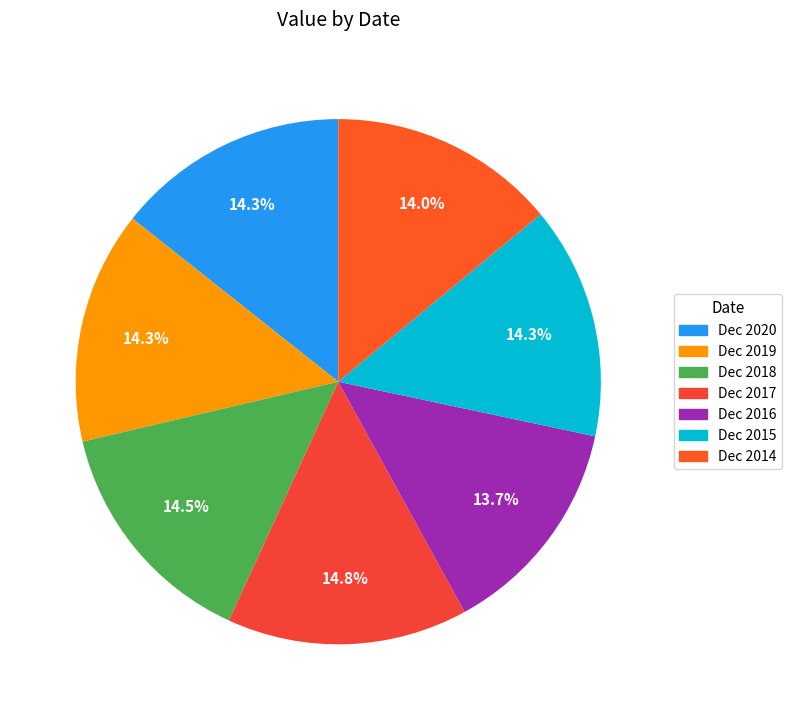

Rank the categories by value from lowest to highest.

Dec 2016, Dec 2014, Dec 2020, Dec 2019, Dec 2015, Dec 2018, Dec 2017